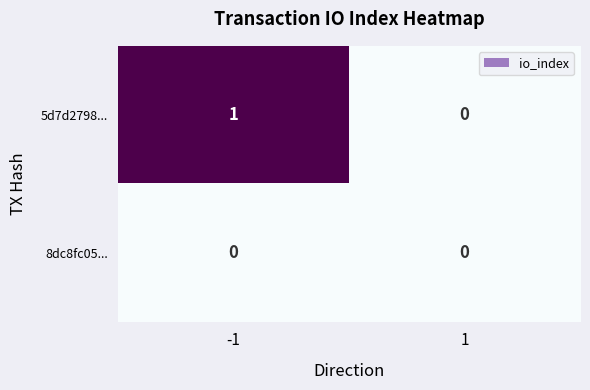

Between -1 and 1, which series saw the biggest shift?

5d7d2798...